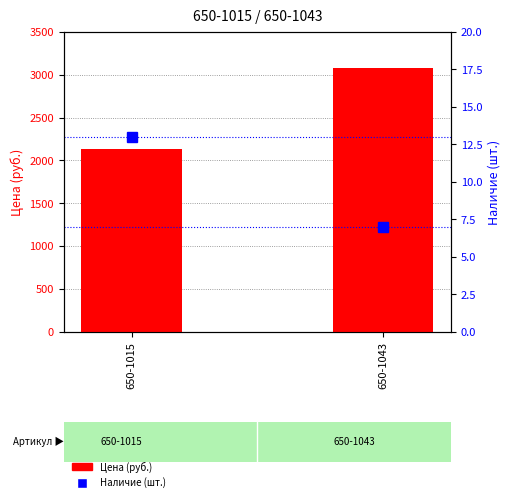

What is the average value of the Цена (руб.) series?

2605.5